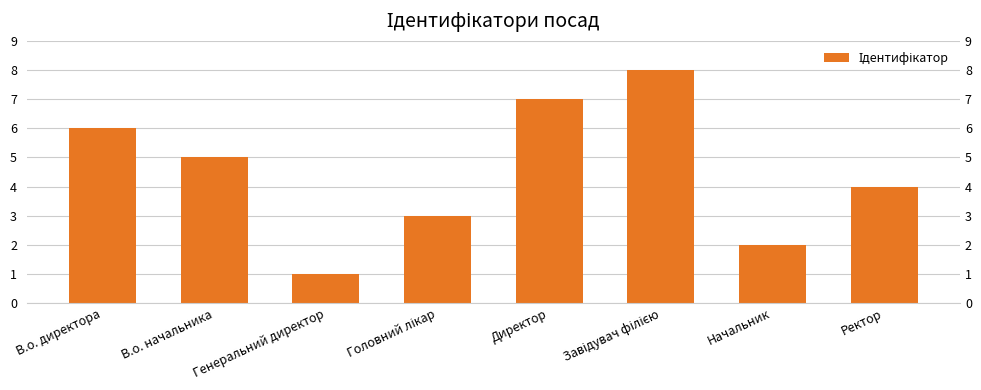

What is the label of the 5th bar from the right?

Головний лікар